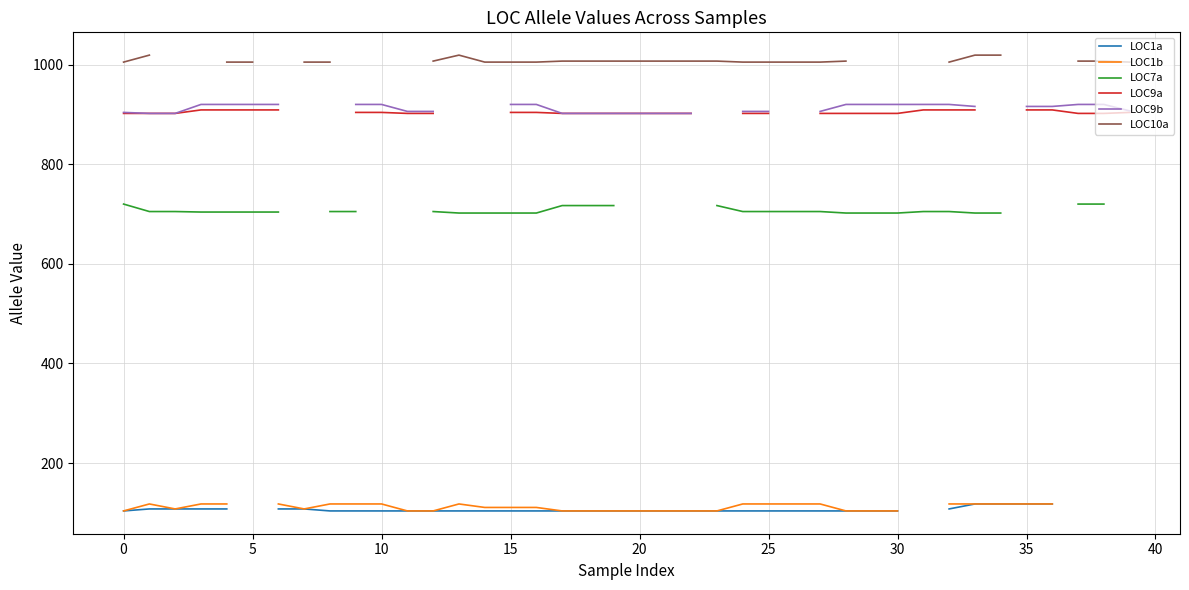

Which series has the largest range (max minus min)?

LOC7a